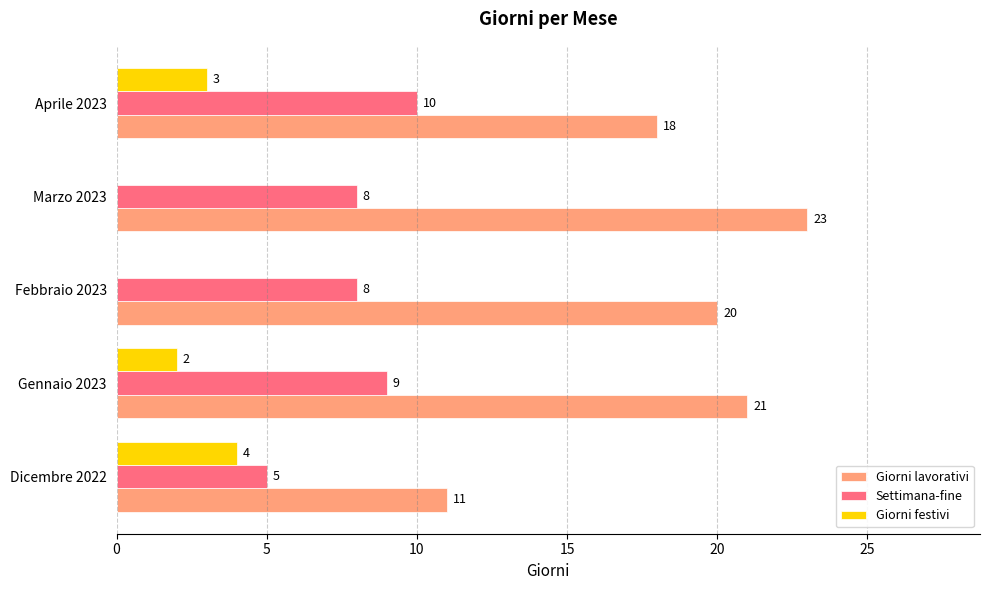

At which label is Giorni lavorativi closest to 17?

Aprile 2023